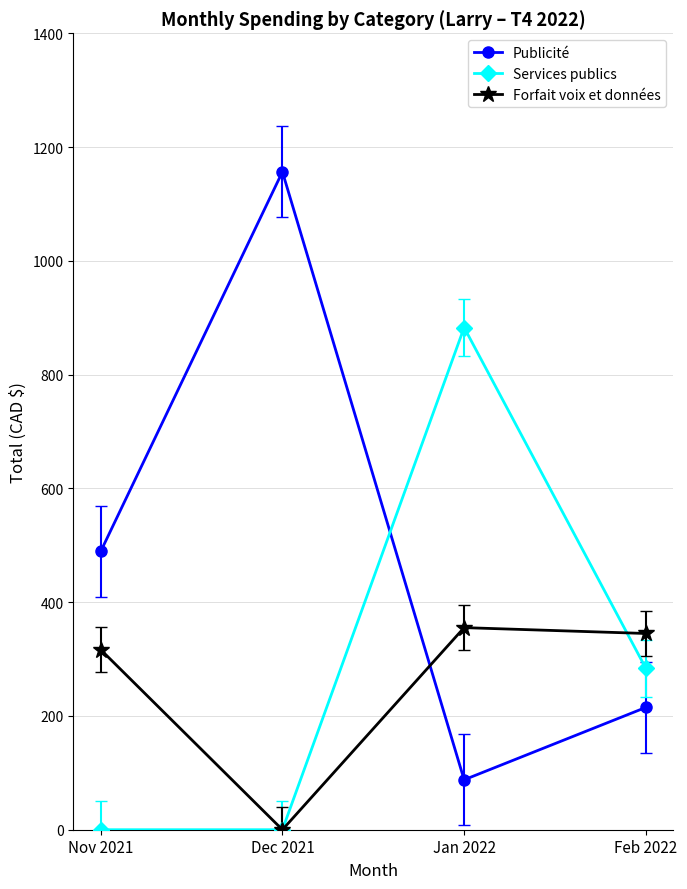

What is the difference between the second highest and minimum values in the Publicité series?

401.4